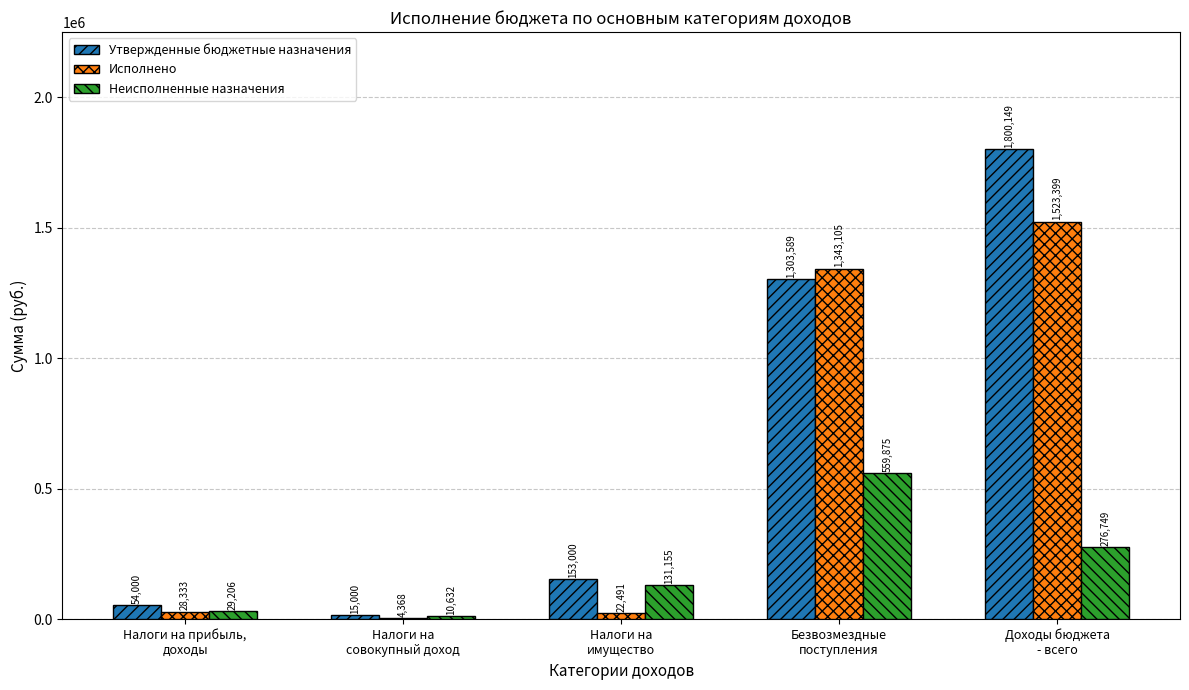

What is the highest value of the Исполнено series?

1523399.5